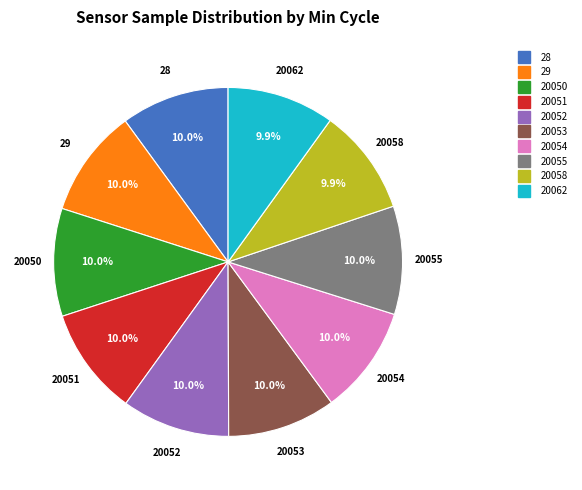

Do 20062 and 20053 together represent more than half of the pie?

No